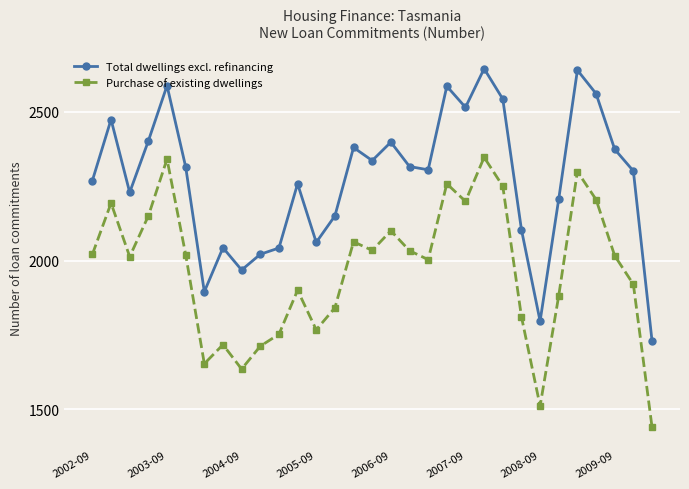

Rank the series by their average value, from highest to lowest.

Total dwellings excl. refinancing, Purchase of existing dwellings